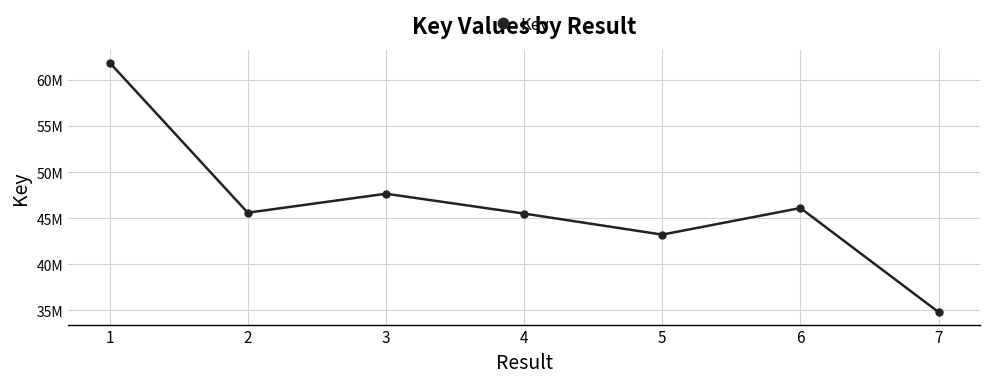

How many points are lower than both their immediate neighbors (excluding endpoints)?

2